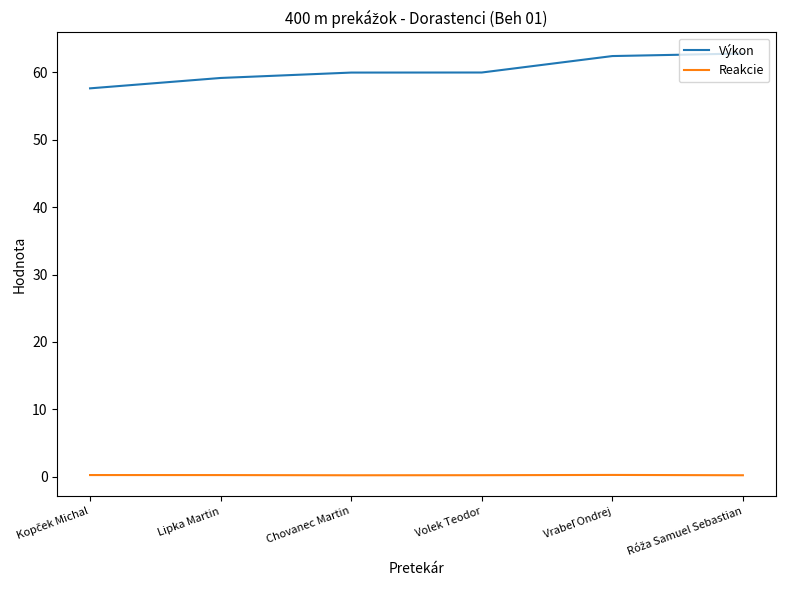

Is it true that Výkon equals 60.0 at Chovanec Martin?

True